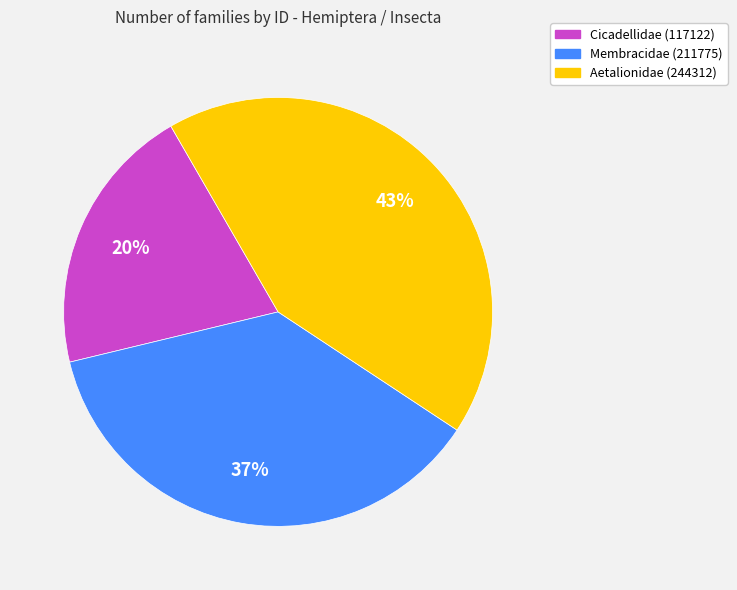

To the nearest percent, what is the difference between the Membracidae (211775) and Cicadellidae (117122) slice percentages?

17%